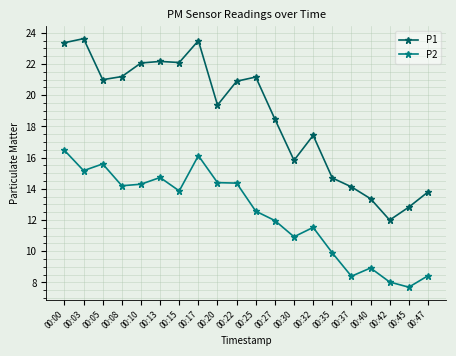

Is the value of P1 at 00:17 greater than the value of P2 at 00:00?

Yes